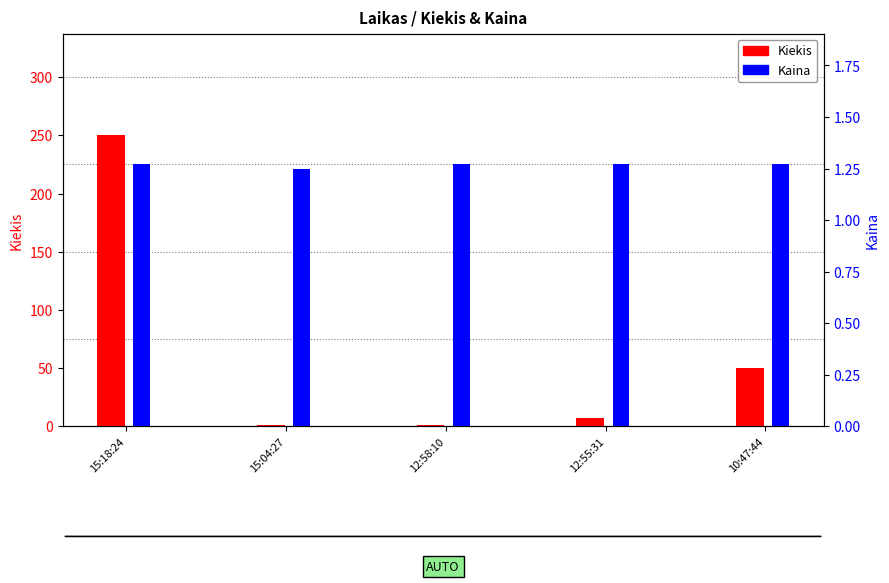

How many values in the Kiekis series exceed 7?

2